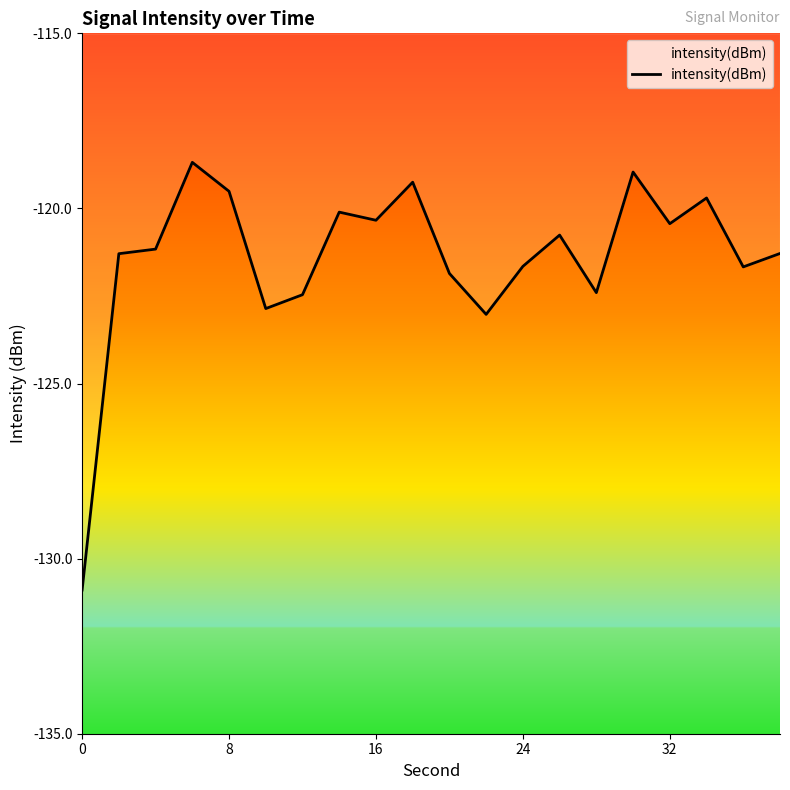

How many lines are shown in the chart?

1